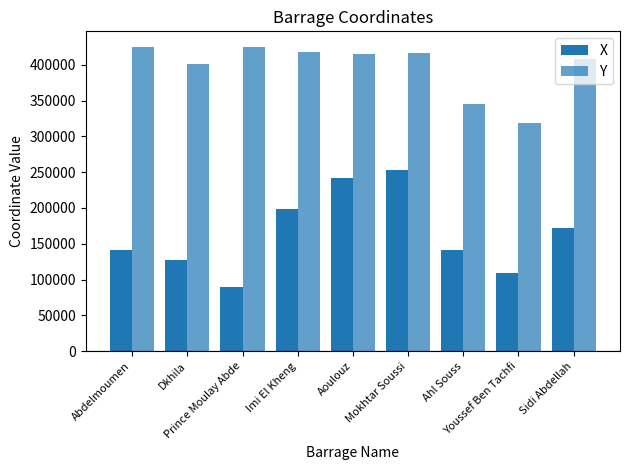

At how many categories does at least one series exceed 130310?

9